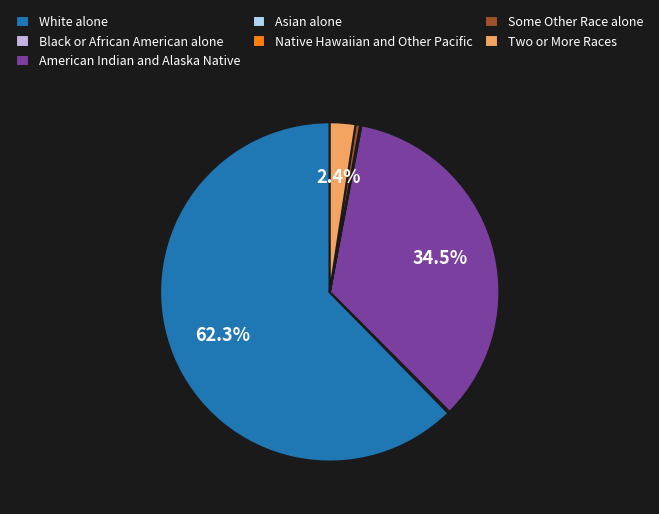

What percentage is the Two or More Races slice, to the nearest percent?

2%